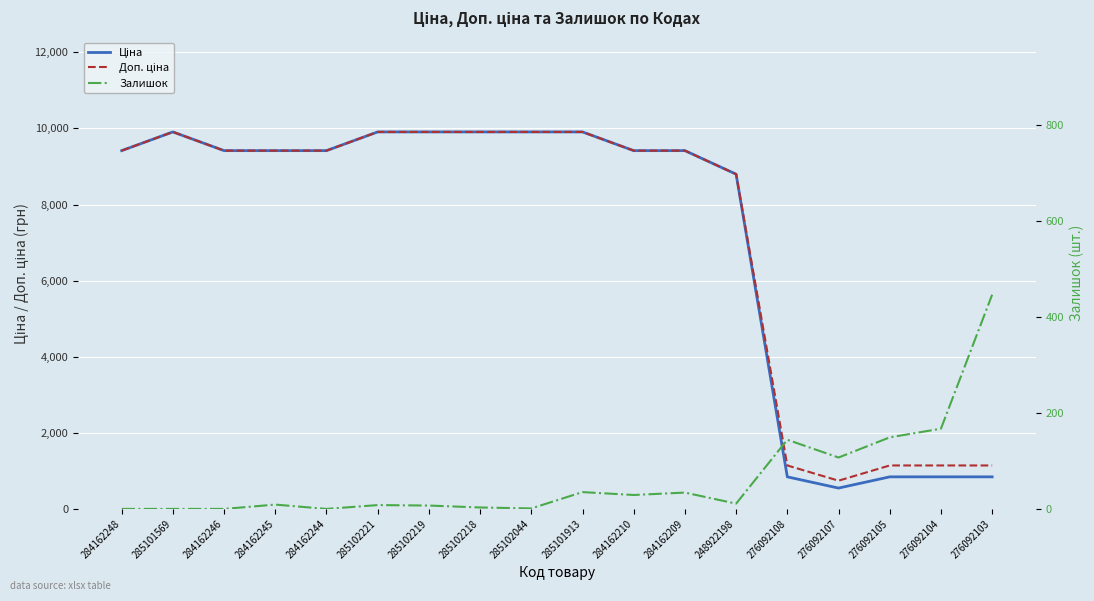

Reading right to left, list all the values displayed in this chart.

Ціна: 276092103=842.8	276092104=842.8	276092105=842.8	276092107=547.8	276092108=842.8	248922198=8797.6	284162209=9416.9	284162210=9416.9	285101913=9908.5	285102044=9908.5	285102218=9908.5	285102219=9908.5	285102221=9908.5	284162244=9416.9	284162245=9416.9	284162246=9416.9	285101569=9908.5	284162248=9416.9
Доп. ціна: 276092103=1142.1	276092104=1142.1	276092105=1142.1	276092107=742.0	276092108=1142.1	248922198=8797.6	284162209=9416.9	284162210=9416.9	285101913=9908.5	285102044=9908.5	285102218=9908.5	285102219=9908.5	285102221=9908.5	284162244=9416.9	284162245=9416.9	284162246=9416.9	285101569=9908.5	284162248=9416.9
Залишок: 276092103=446.0	276092104=167.0	276092105=149.0	276092107=107.0	276092108=144.0	248922198=11.0	284162209=34.0	284162210=29.0	285101913=35.0	285102044=1.0	285102218=3.0	285102219=7.0	285102221=8.0	284162244=0.0	284162245=9.0	284162246=0.0	285101569=0.0	284162248=0.0